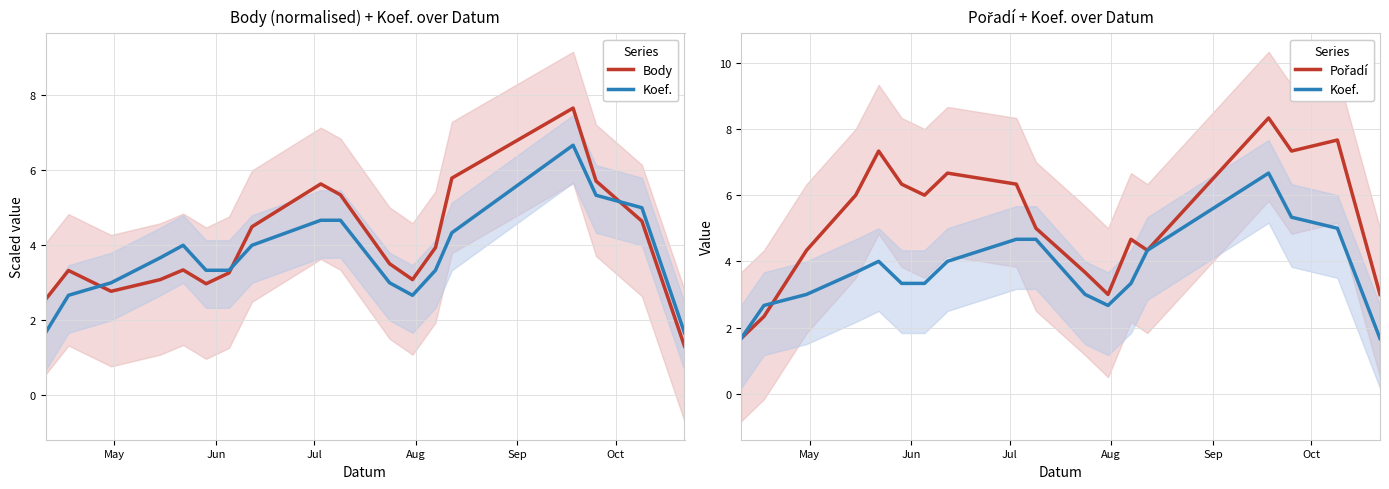

True or false: Body has more than 0 interior local peaks.

True